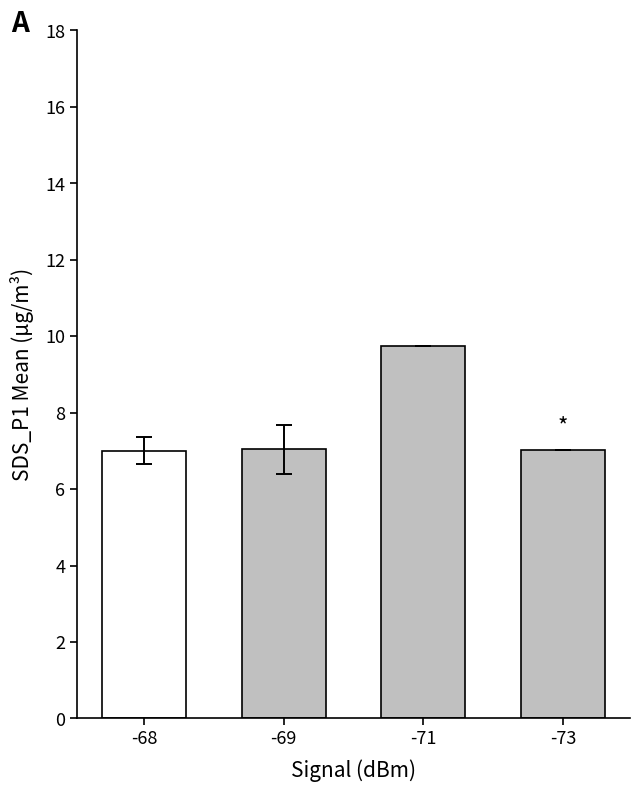

What is the sum of all values?

30.8